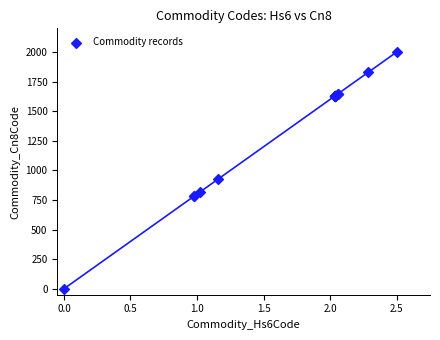

What Y value in the scatter plot is closest to 1000?

924.0